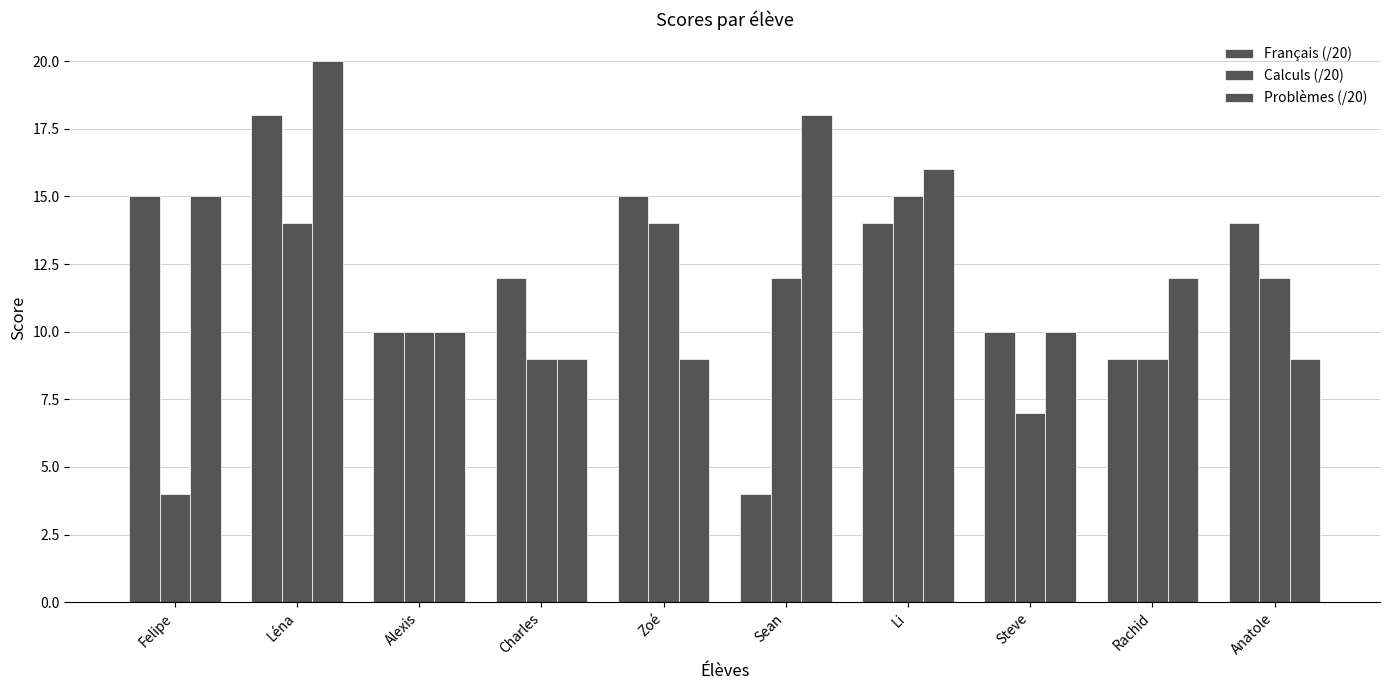

How many series are shown in this chart?

3